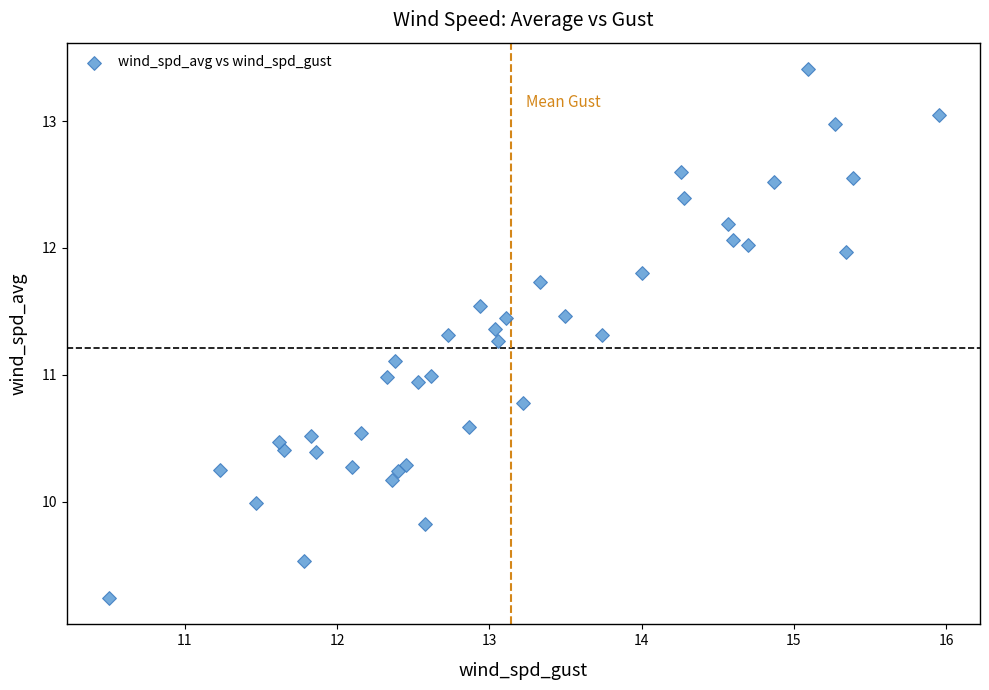

What is the range of Y values (max minus min)?

4.2